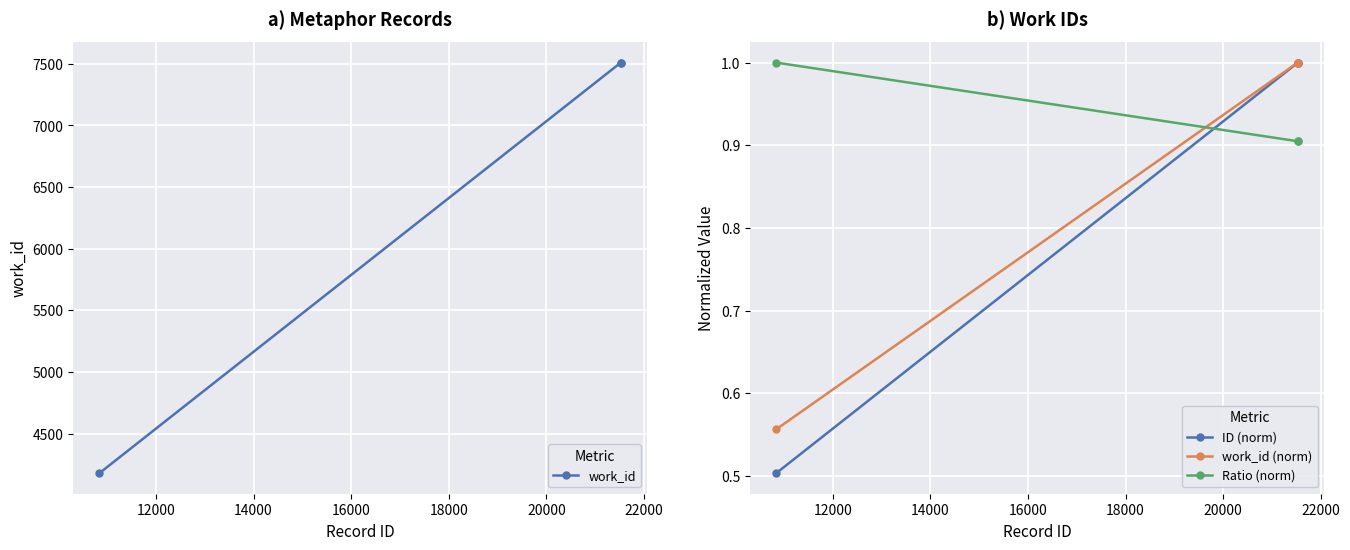

Between 12000 and 14000, which series saw the biggest shift?

work_id